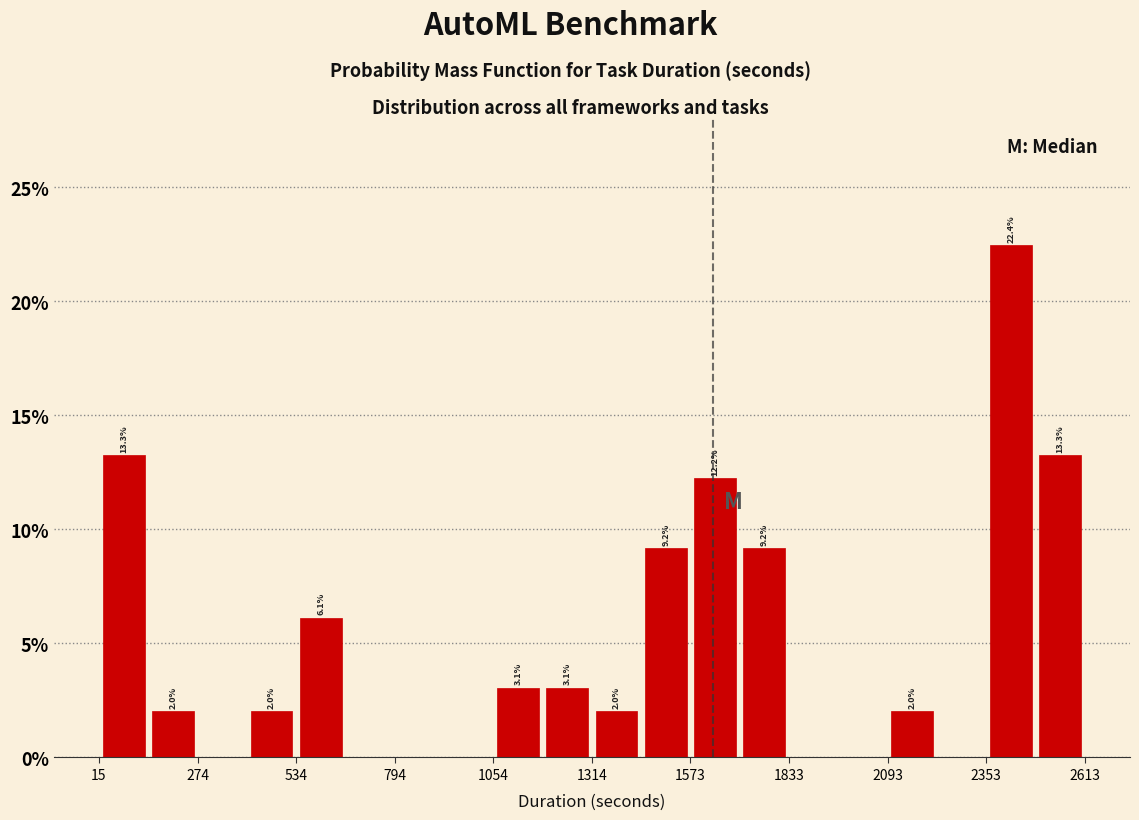

Read against the x-axis, roughly where is the centre of the tallest bar?

2400